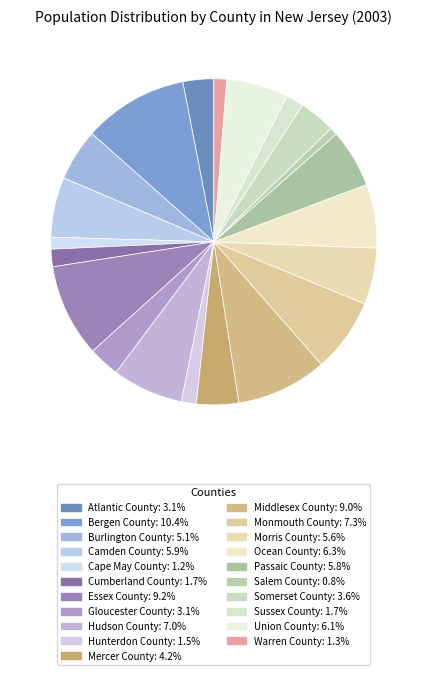

What is the ratio of the value at Mercer County to the value at Bergen County?

0.4